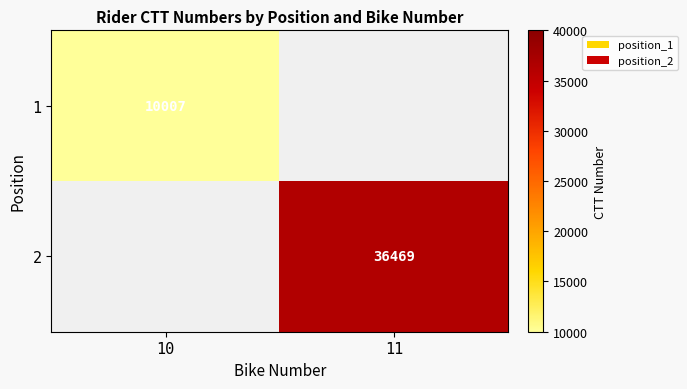

Is the value of 2 at 11 greater than the value of 1 at 10?

Yes